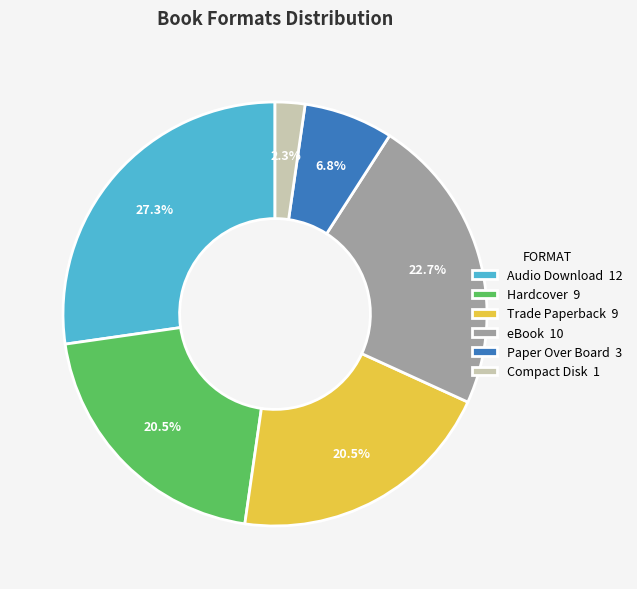

Approximately how many times larger is the value at Compact Disk compared to Audio Download?

0.1